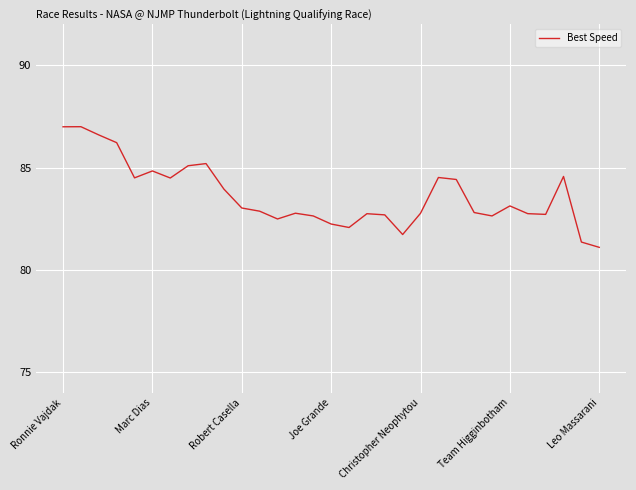

What is the difference between the maximum and minimum values?

5.9